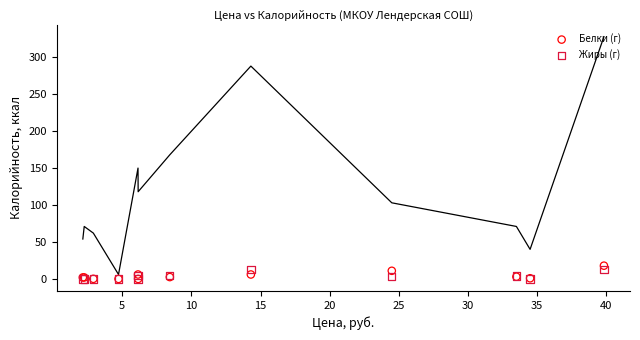

Which series has the largest Y range (max minus min)?

Белки (г)